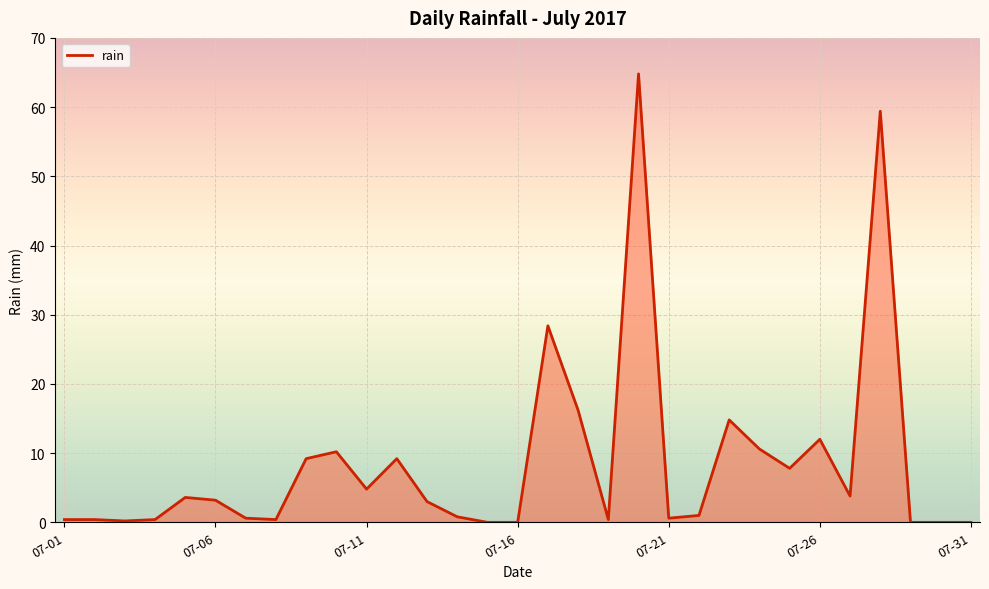

What is the maximum value shown in the chart?

64.8